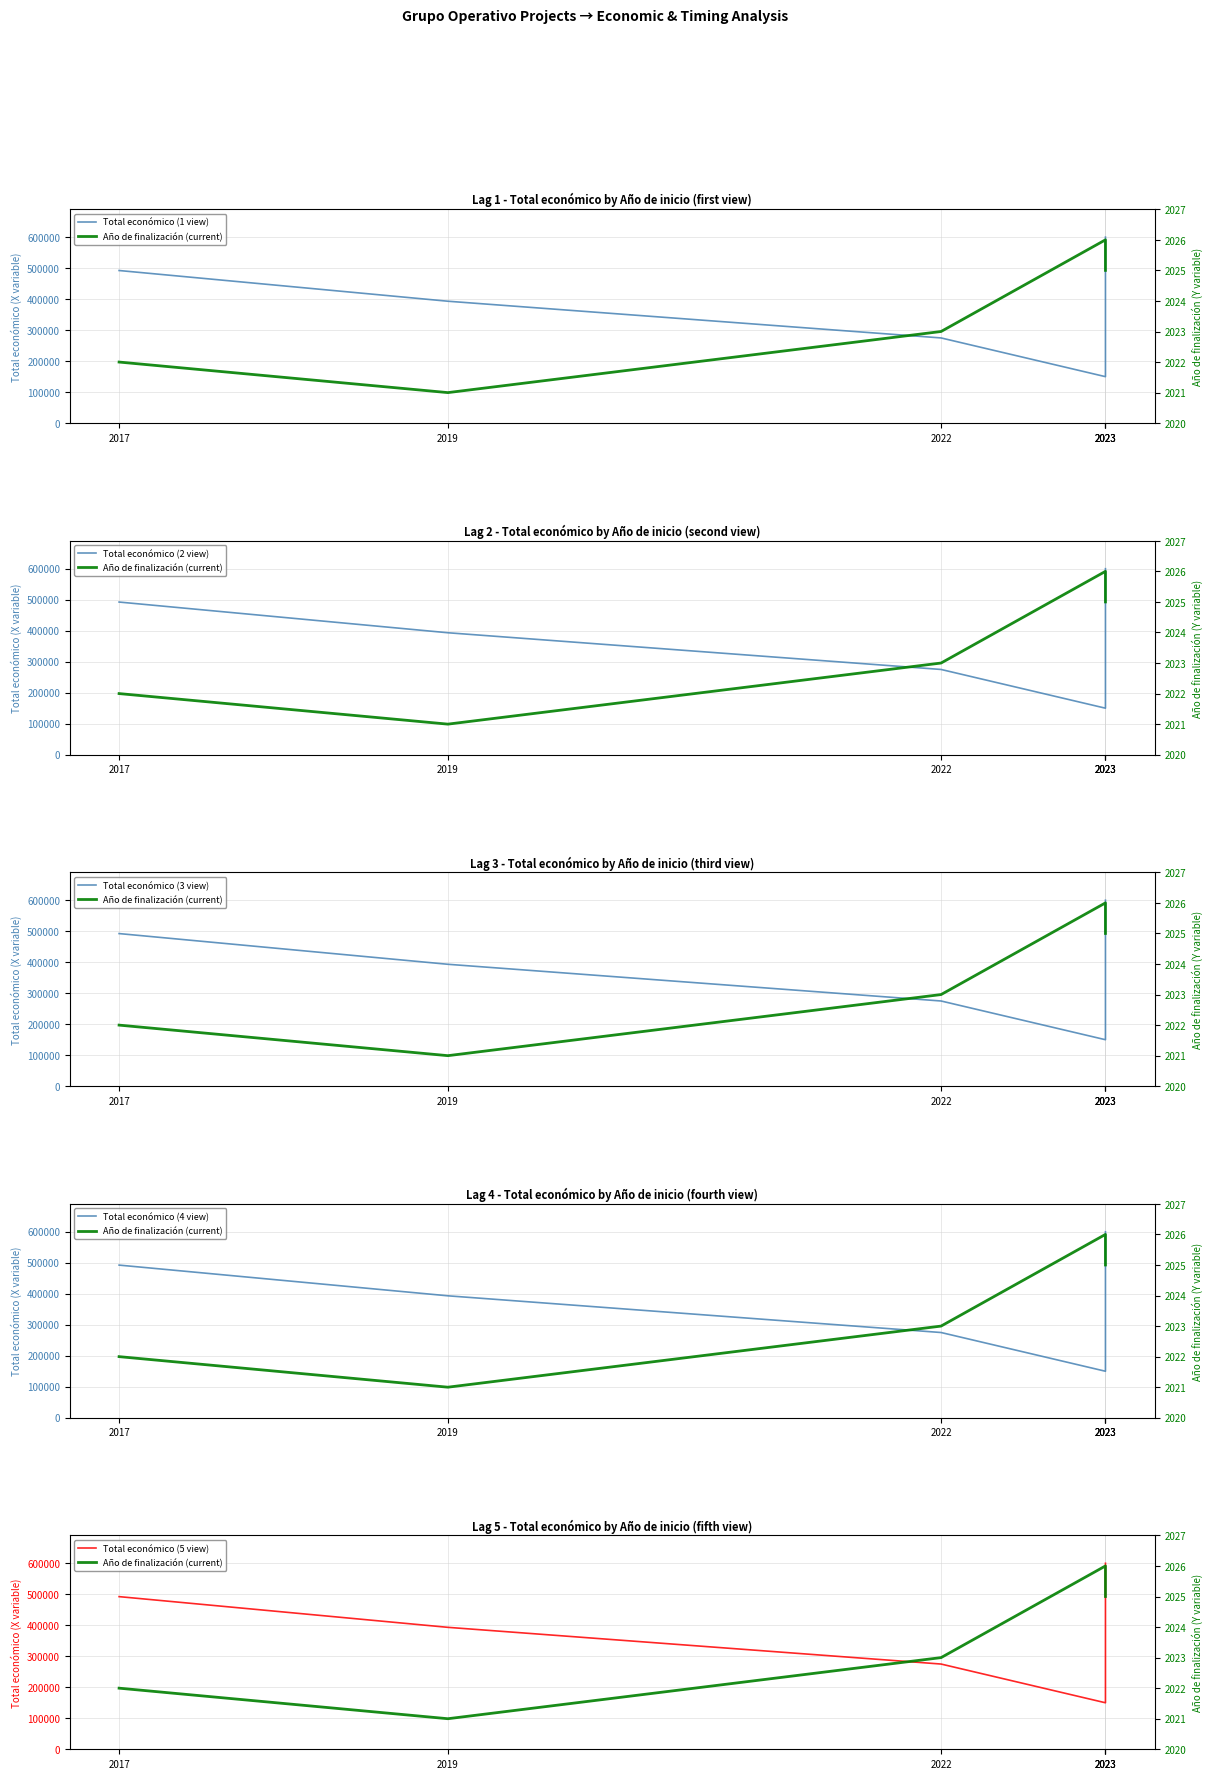

What is the value of the Año de finalización (current) point at the 4th from the left?

2026